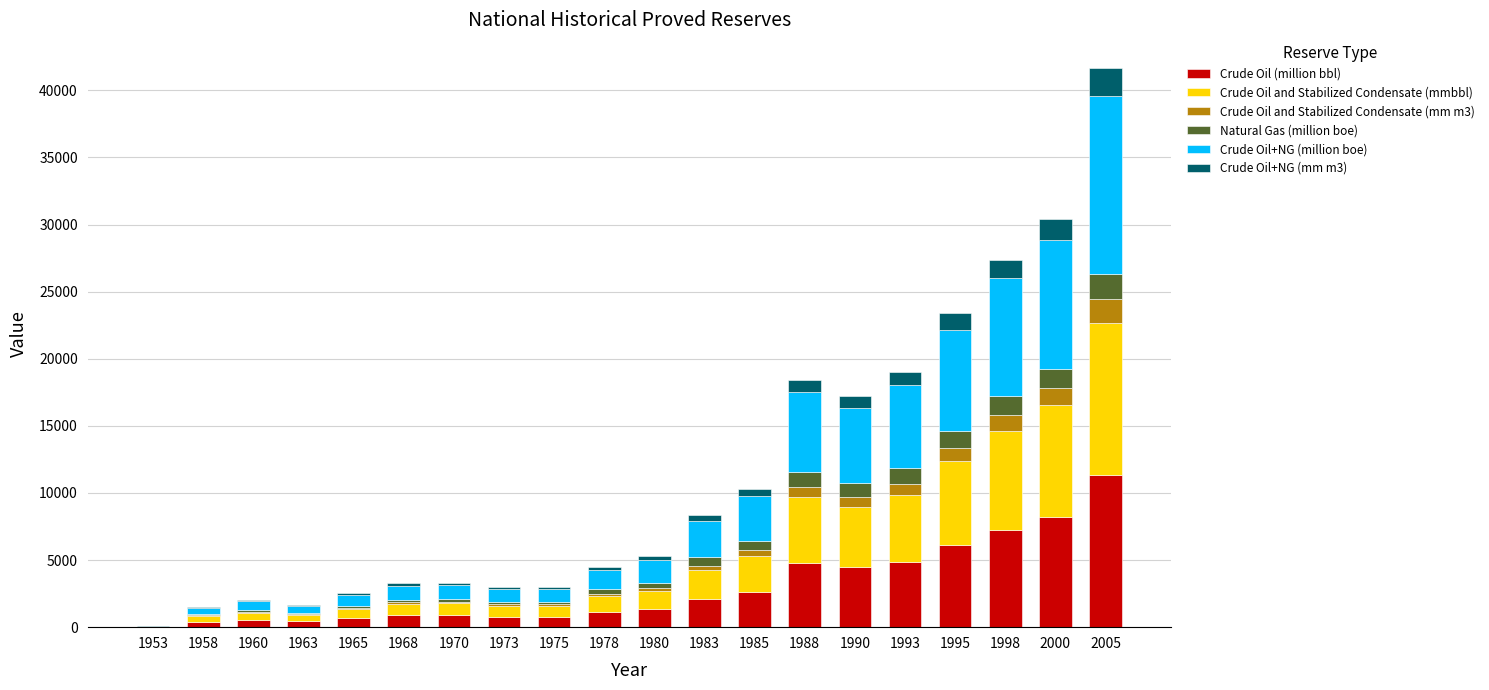

Which category has the highest value in the Crude Oil (million bbl) series?

2005